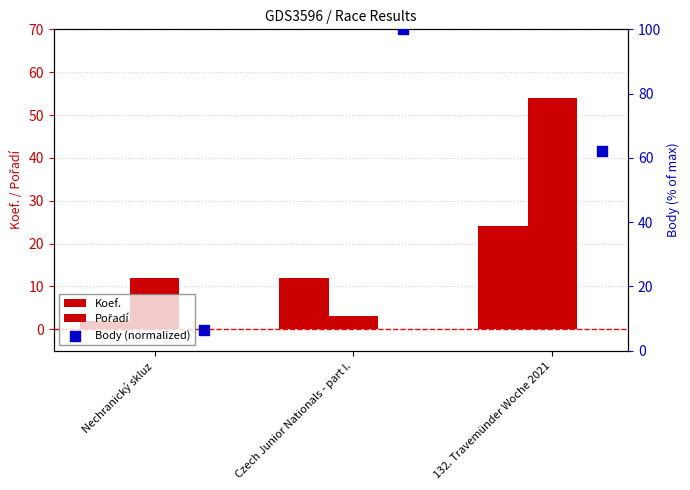

What are all the series names shown in the legend?

Koef., Pořadí, Body (normalized)